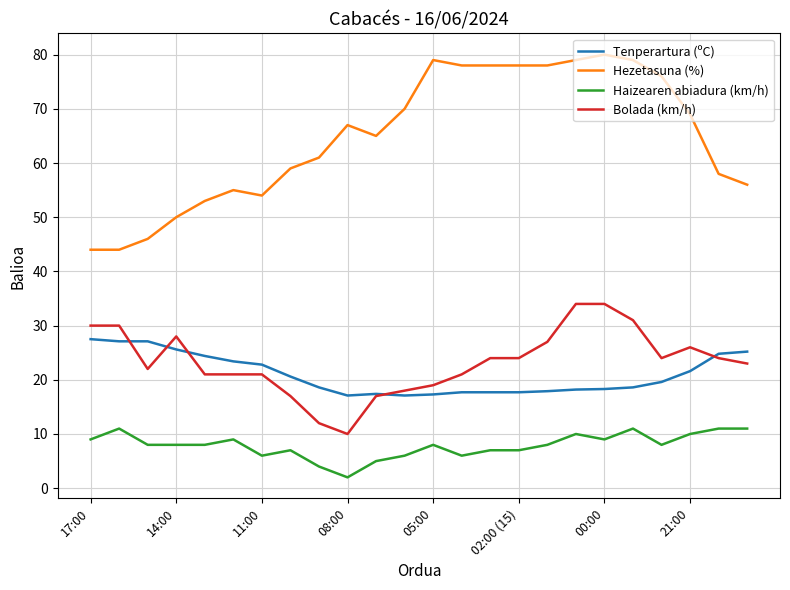

What is the sum of all Haizearen abiadura (km/h) values?

189.0